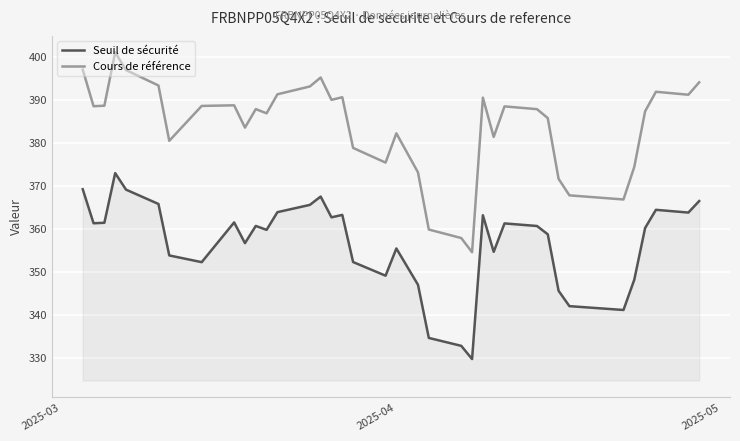

Which series has the largest total across all categories?

Cours de référence